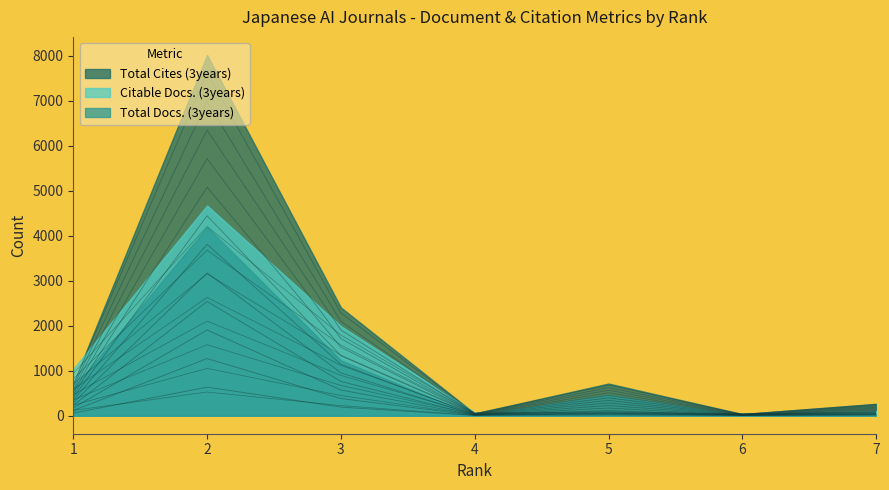

True or false: Total Docs. (3years) and Citable Docs. (3years) intersect in this chart.

False